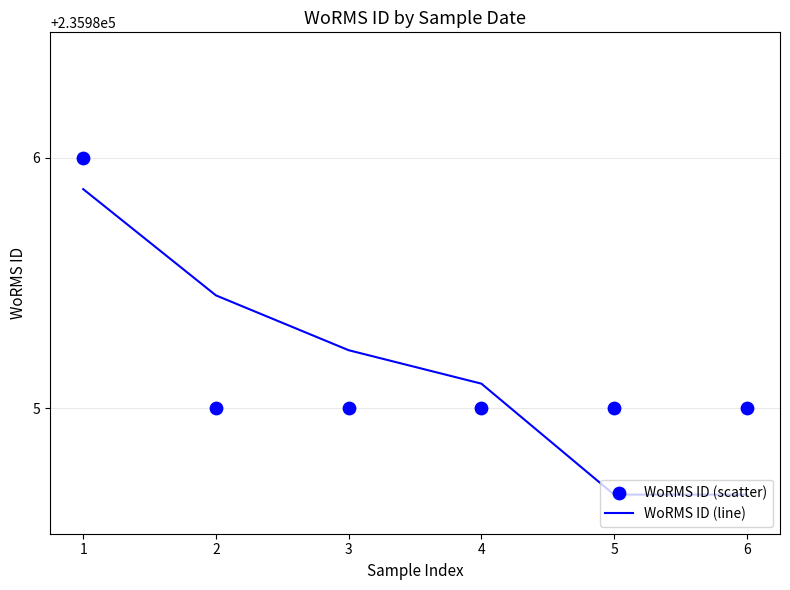

What are all the series names shown in the legend?

WoRMS ID (line), WoRMS ID (scatter)